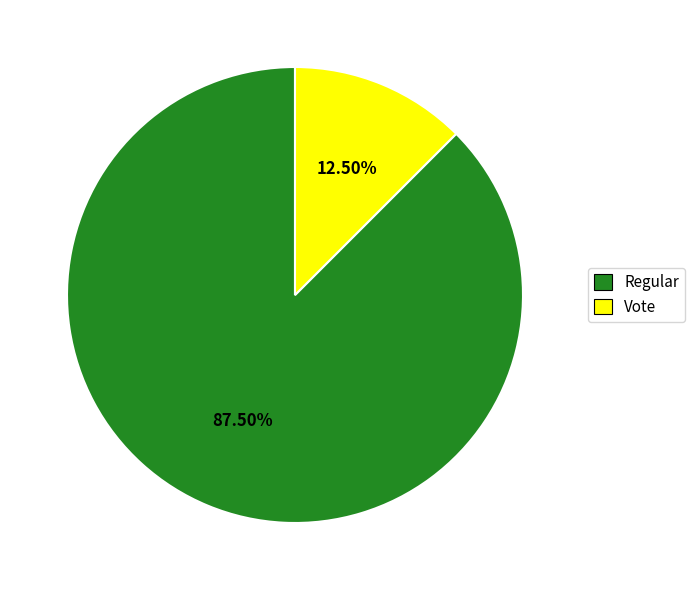

How many slices are in this pie chart?

2